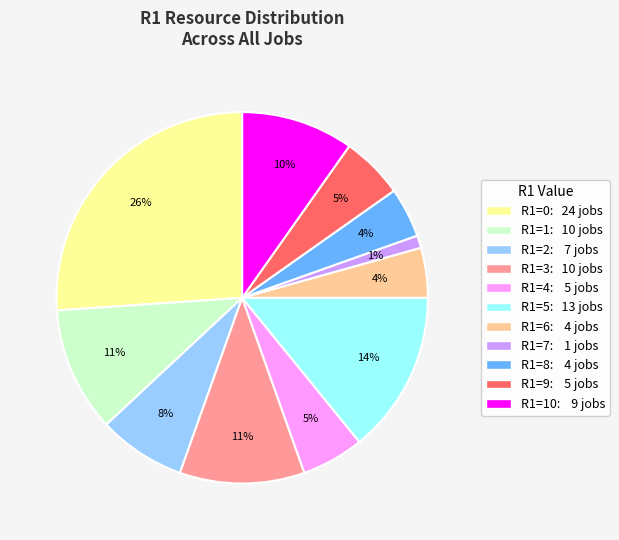

To the nearest percent, what is the average slice percentage?

9%